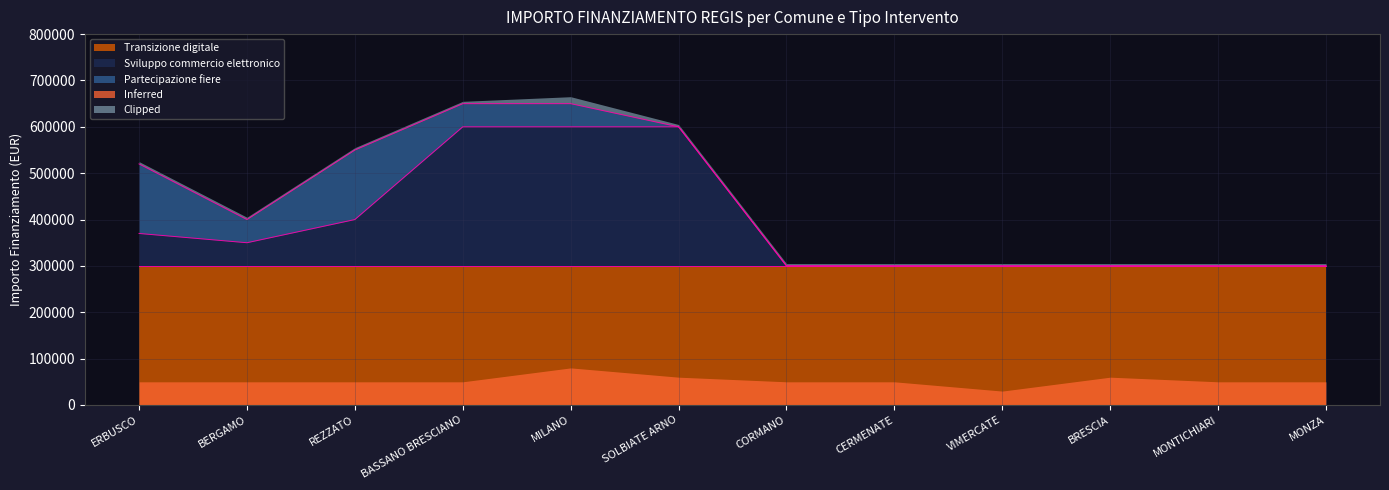

Which series has the largest range (max minus min)?

Sviluppo commercio elettronico